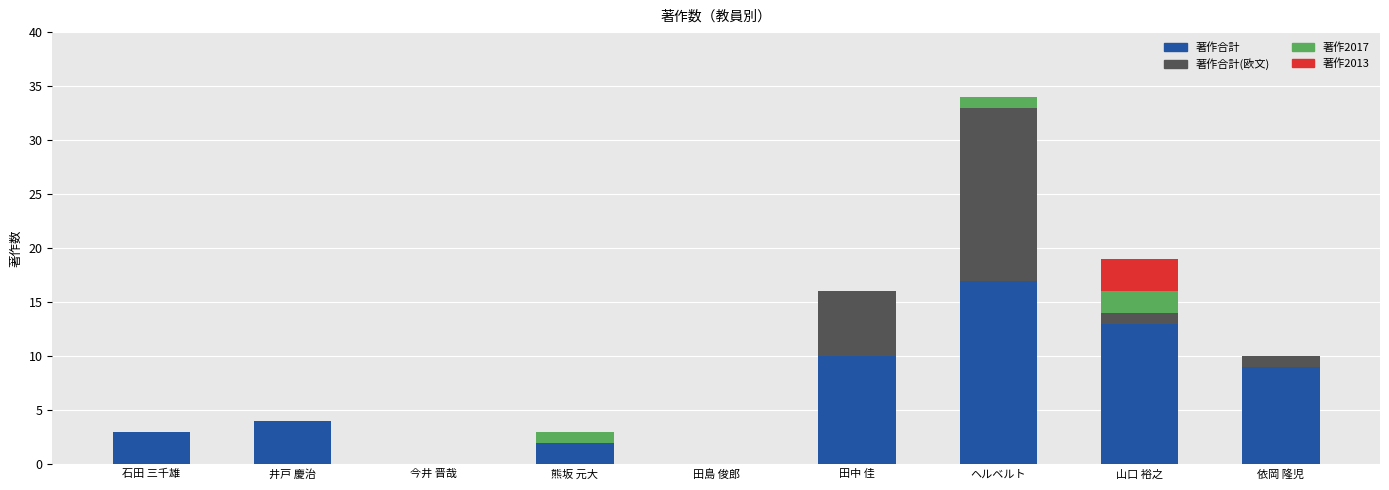

True or false: 著作合計 has a value of 22 at 山口 裕之.

False